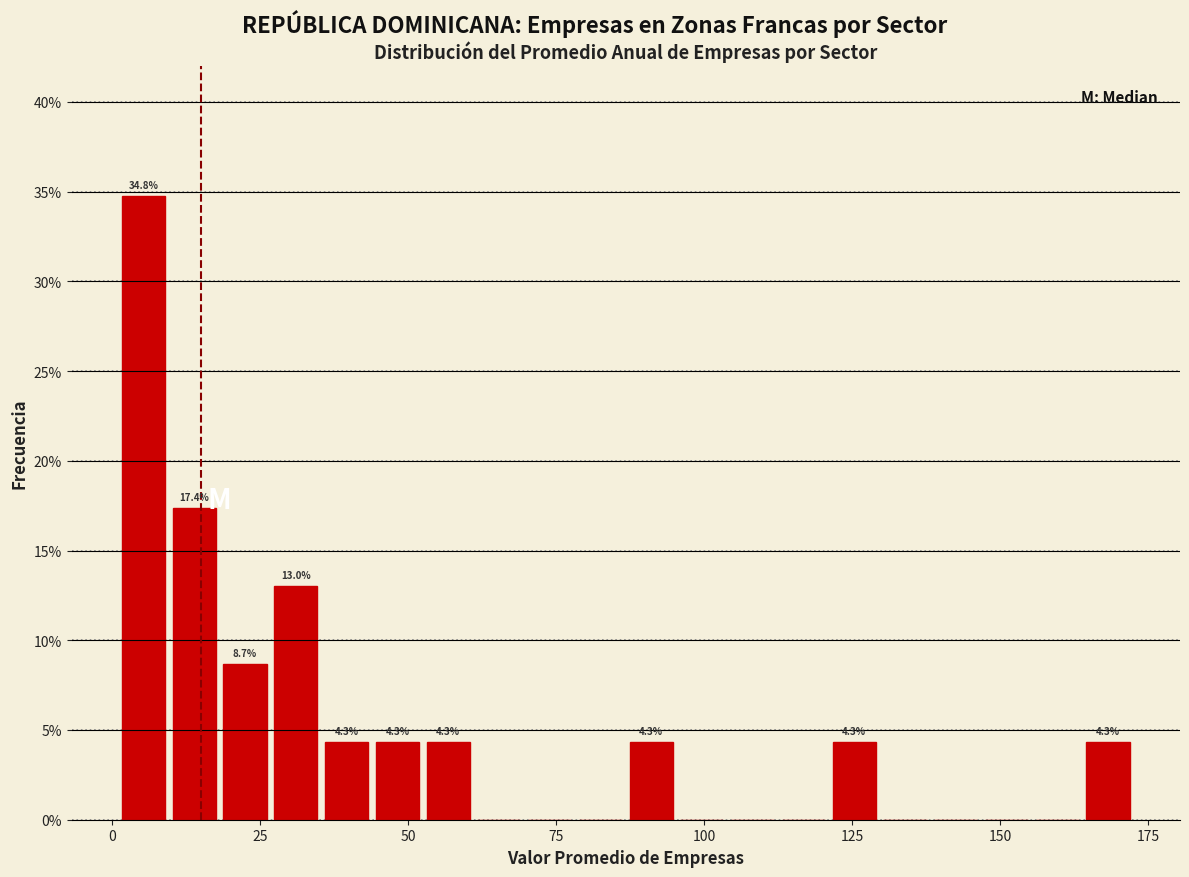

Around what value on the x-axis is the tallest bar? Give the approximate position of its centre, as read against the axis.

5